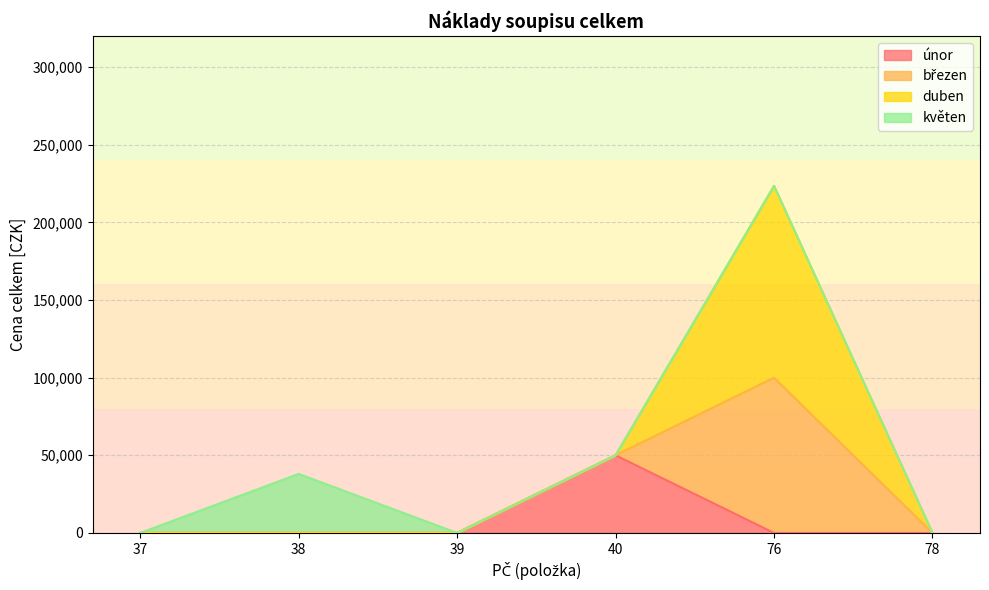

What is the highest value of the únor series?

50000